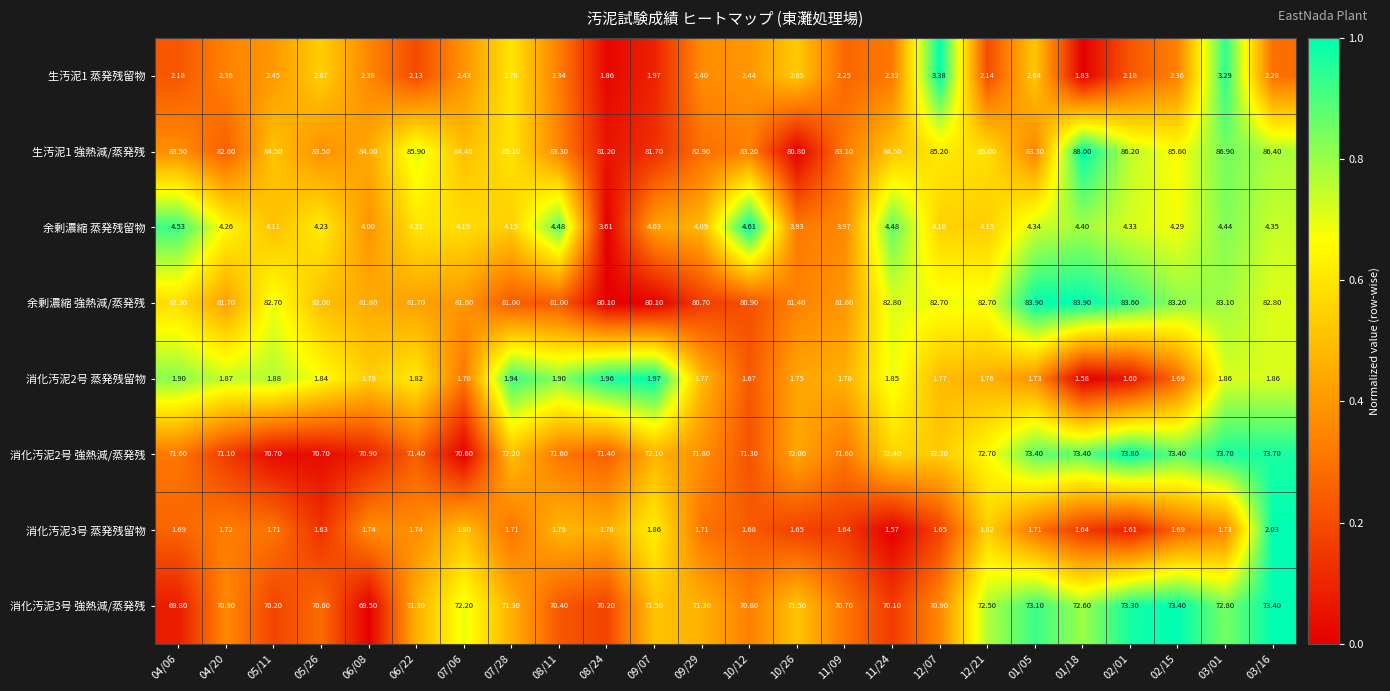

How many data points in 消化汚泥3号 強熱減/蒸発残 are above 71?

13